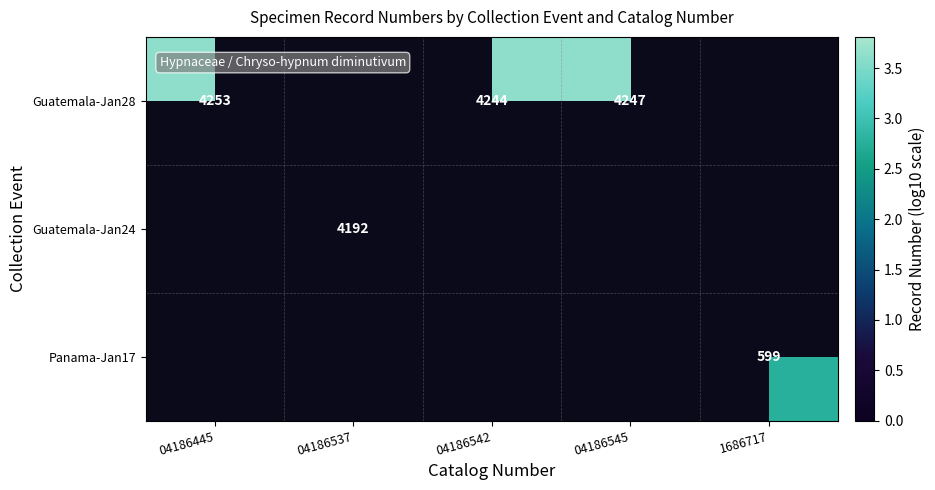

What is the approximate value of Guatemala-Jan24 at 04186537?

3.6